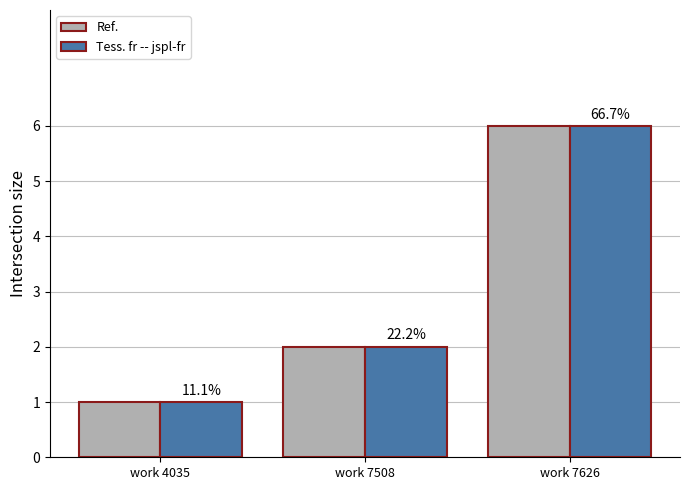

Reading left to right, extract all data points from this chart.

Ref.: work 4035=1	work 7508=2	work 7626=6
Tess. fr -- jspl-fr: work 4035=1	work 7508=2	work 7626=6